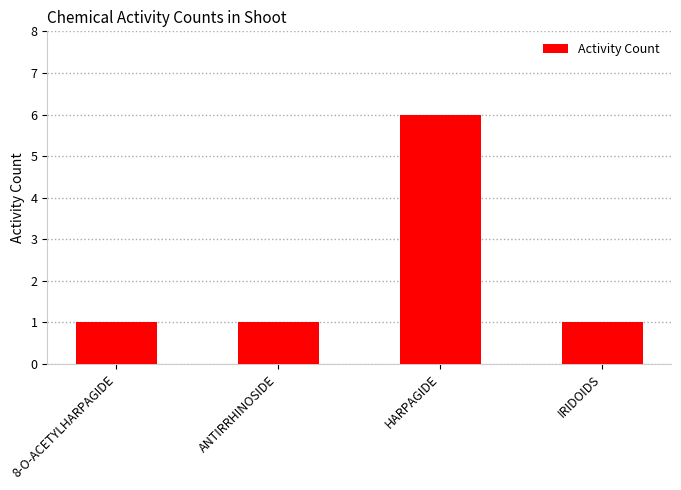

What is the ratio of the value at HARPAGIDE to the value at ANTIRRHINOSIDE?

6.0